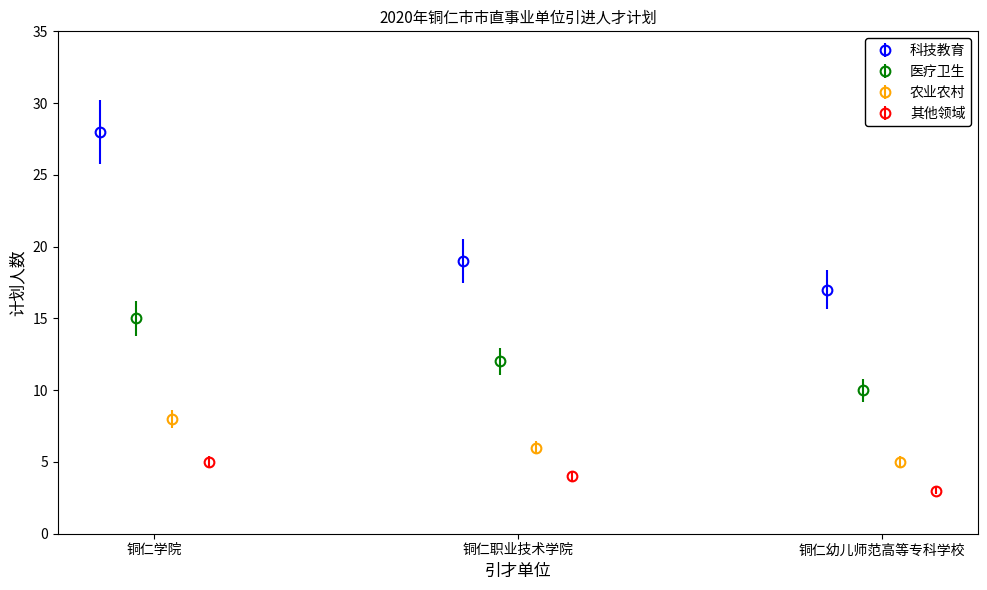

Does the chart display data point markers on the line(s)?

Yes